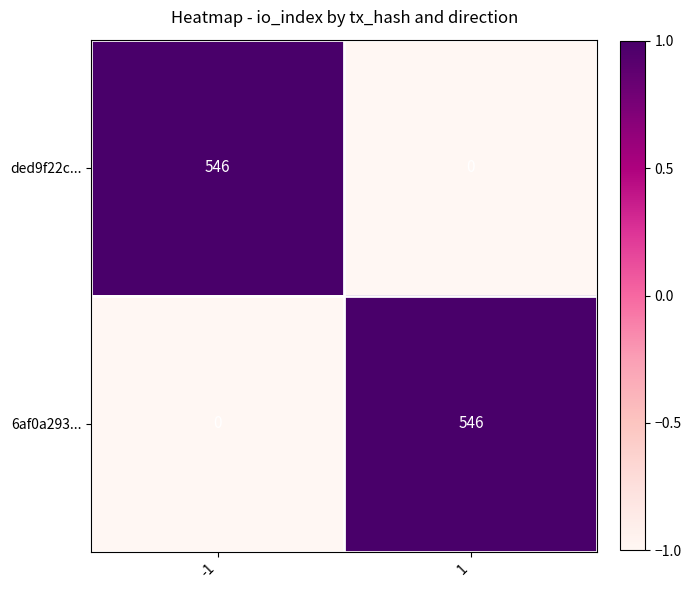

What is the difference between the maximum and minimum values in the ded9f22c... series?

546